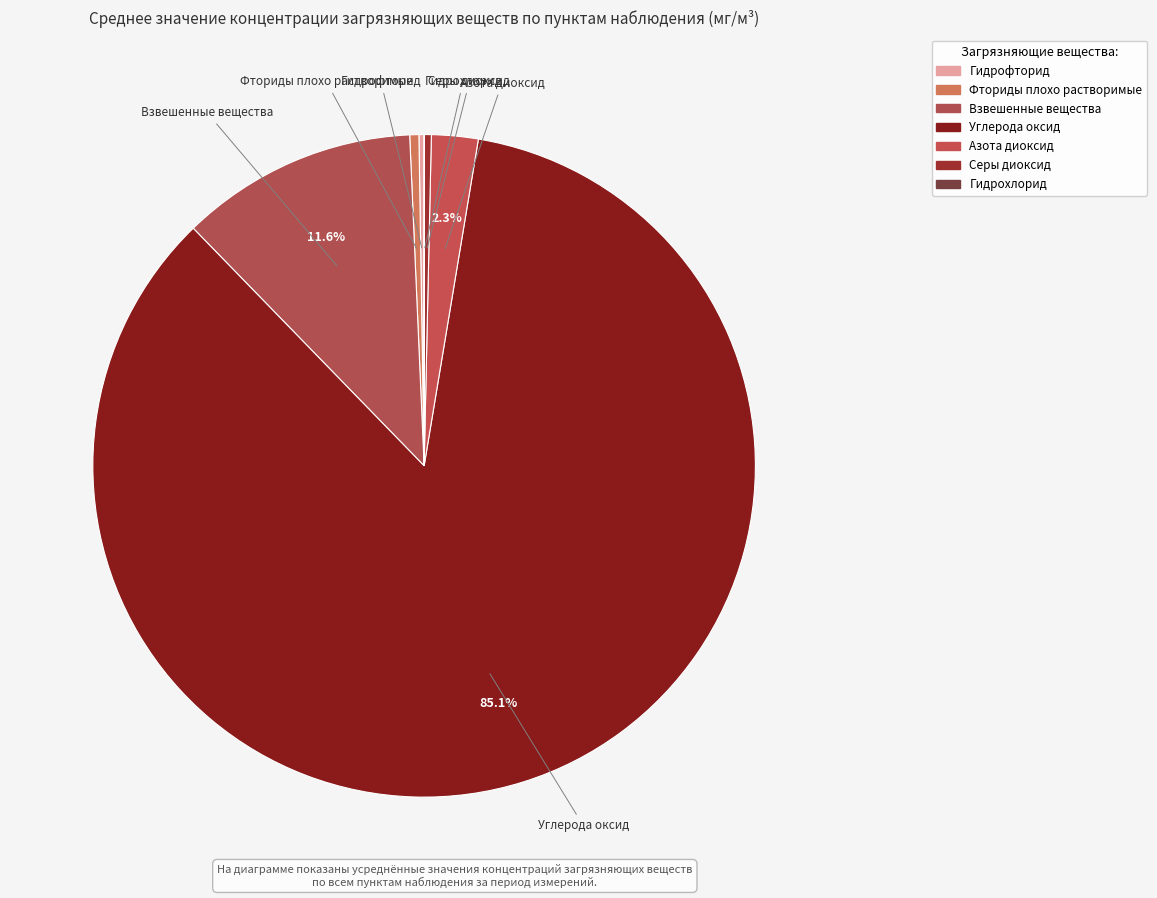

Which category has the biggest portion of the pie?

Углерода оксид